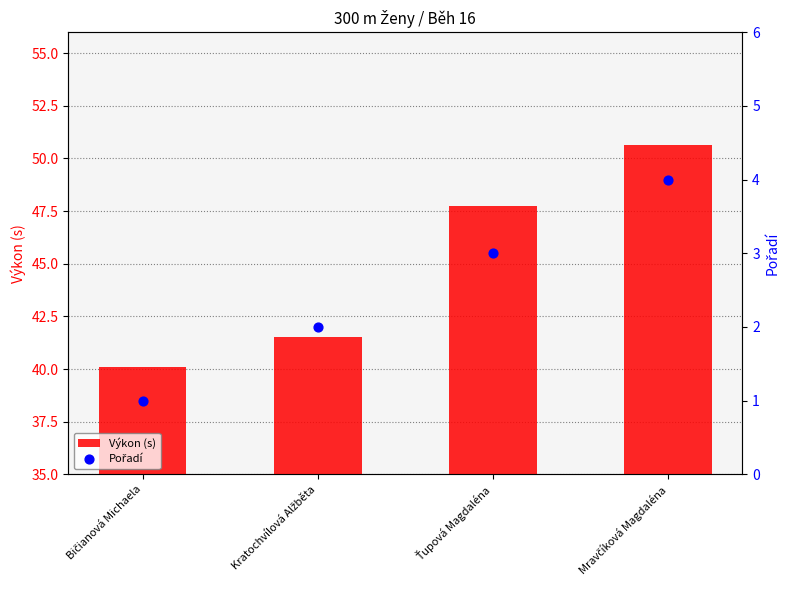

Is the value of Pořadí at Kratochvílová Alžběta greater than the value of Výkon (s) at Ťupová Magdaléna?

No